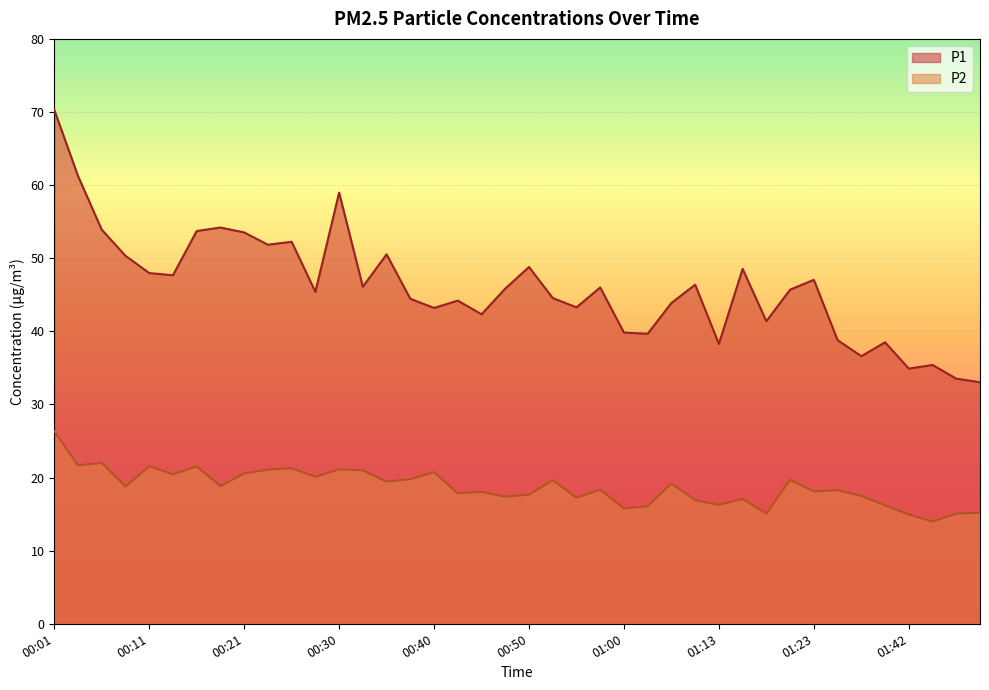

What is the difference between the highest and lowest values at 01:00?

24.1